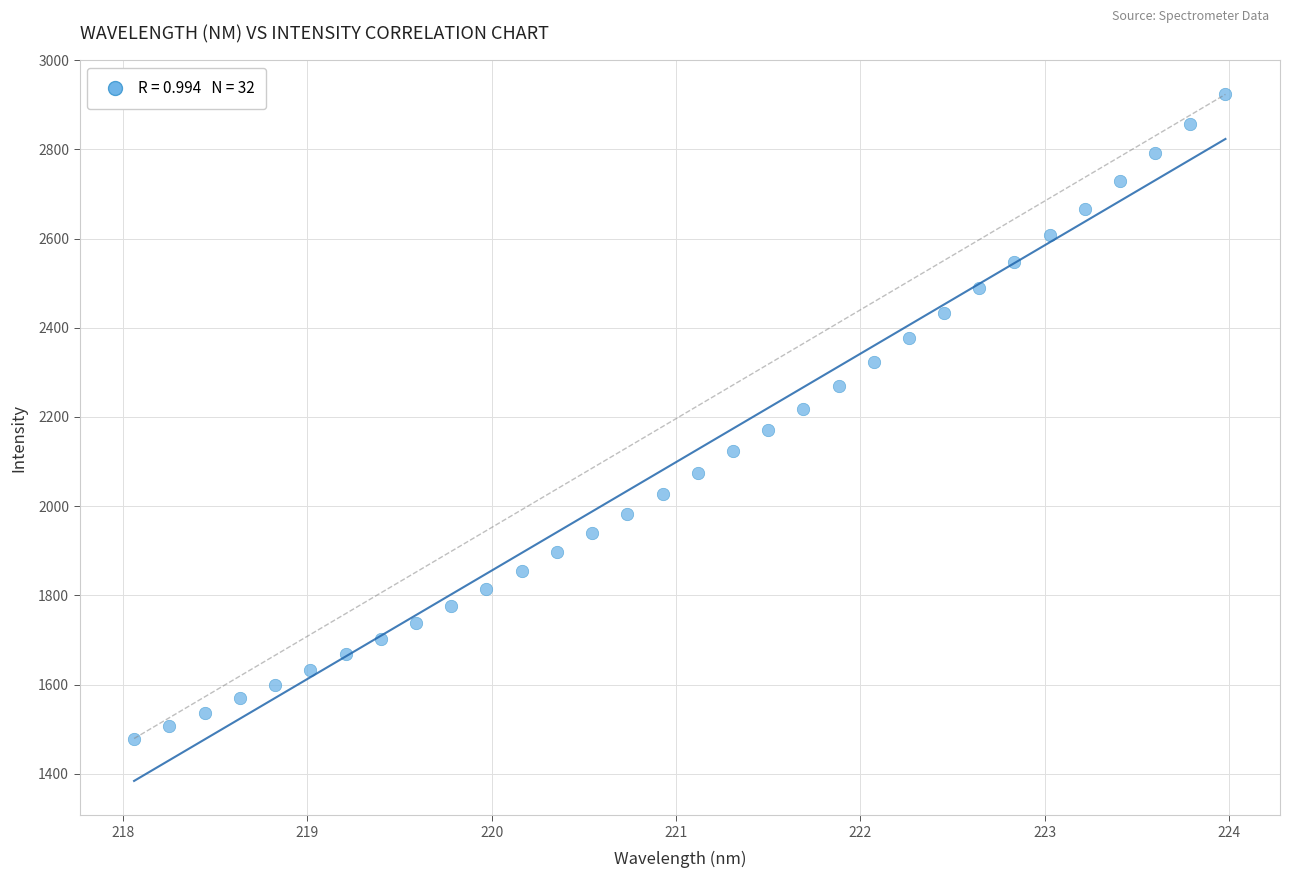

What is the range of Y values (max minus min)?

1444.4